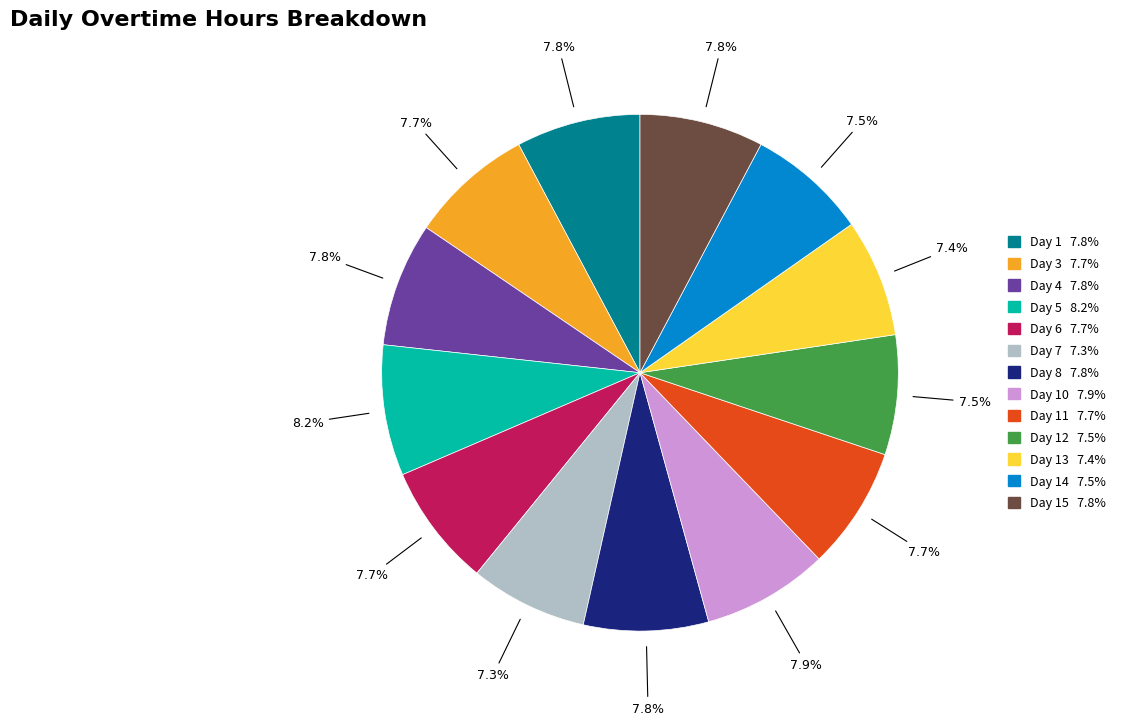

Does any single category account for the majority?

No